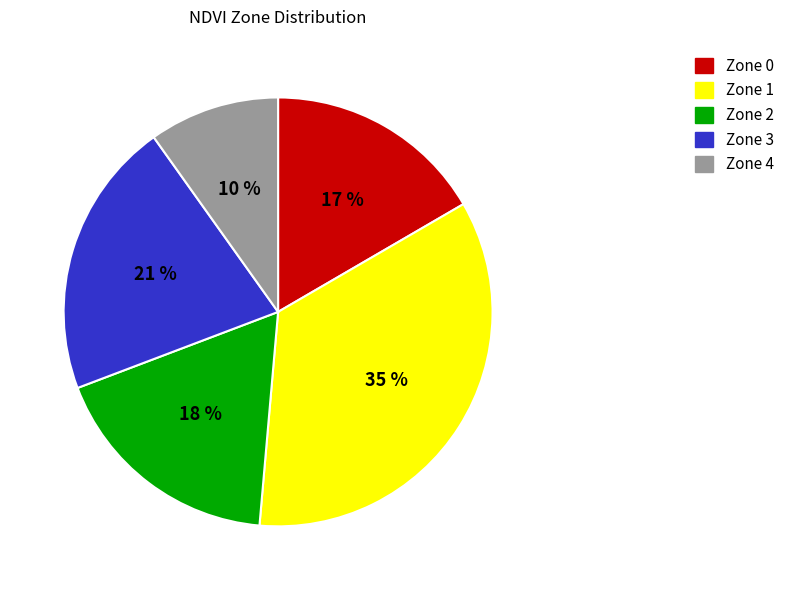

To the nearest percent, what is the difference between the Zone 1 and Zone 4 slice percentages?

25%